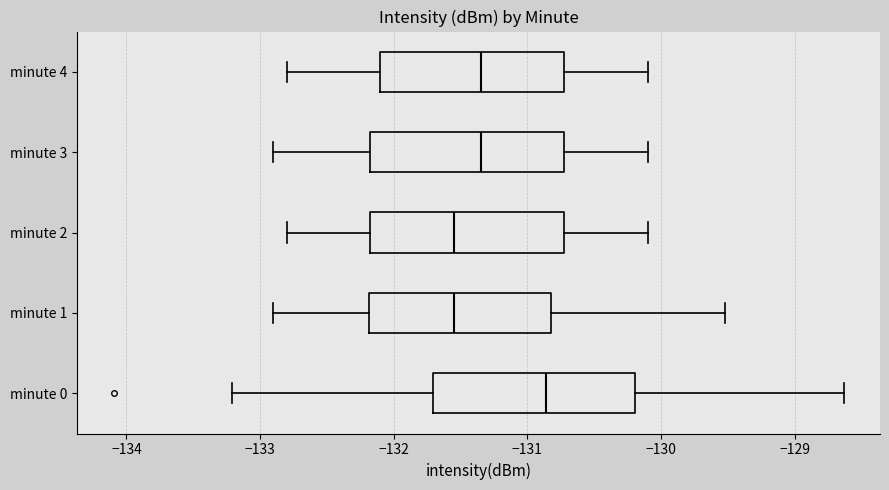

Reading bottom to top, transcribe this box plot: for each box, give where its median line is, the range the box spans, and where its two whiskers end, as read against the x-axis. The values are not printed on the chart, so give them approximately, as read against the axis.

minute 0: median -130.9, box -131.7 to -130.2, whiskers -133.2 to -128.6
minute 1: median -131.5, box -132.2 to -130.8, whiskers -132.9 to -129.5
minute 2: median -131.5, box -132.2 to -130.7, whiskers -132.8 to -130.1
minute 3: median -131.3, box -132.2 to -130.7, whiskers -132.9 to -130.1
minute 4: median -131.3, box -132.1 to -130.7, whiskers -132.8 to -130.1